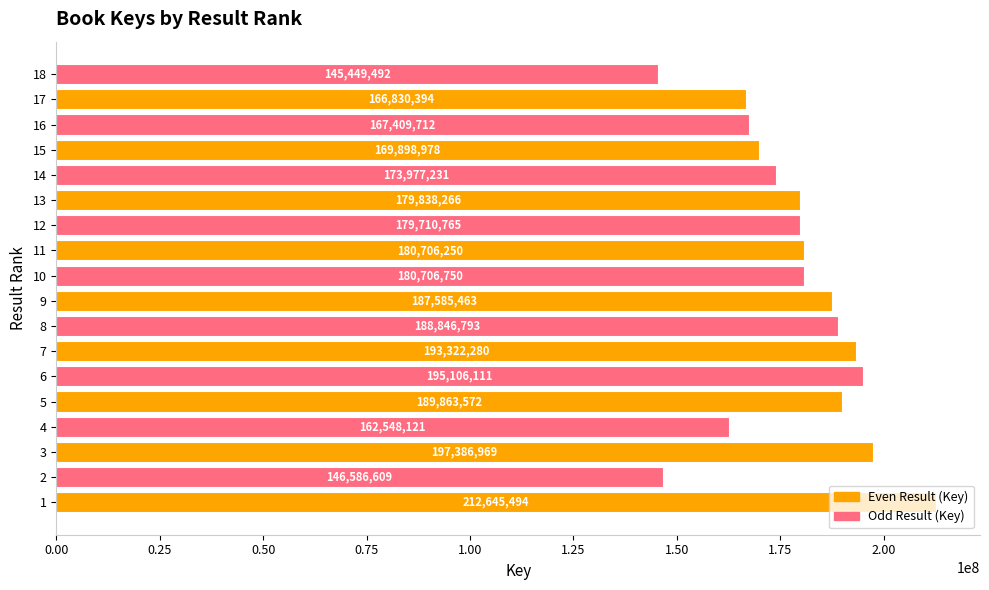

Rank the categories by value from lowest to highest.

18, 2, 4, 17, 16, 15, 14, 12, 13, 11, 10, 9, 8, 5, 7, 6, 3, 1